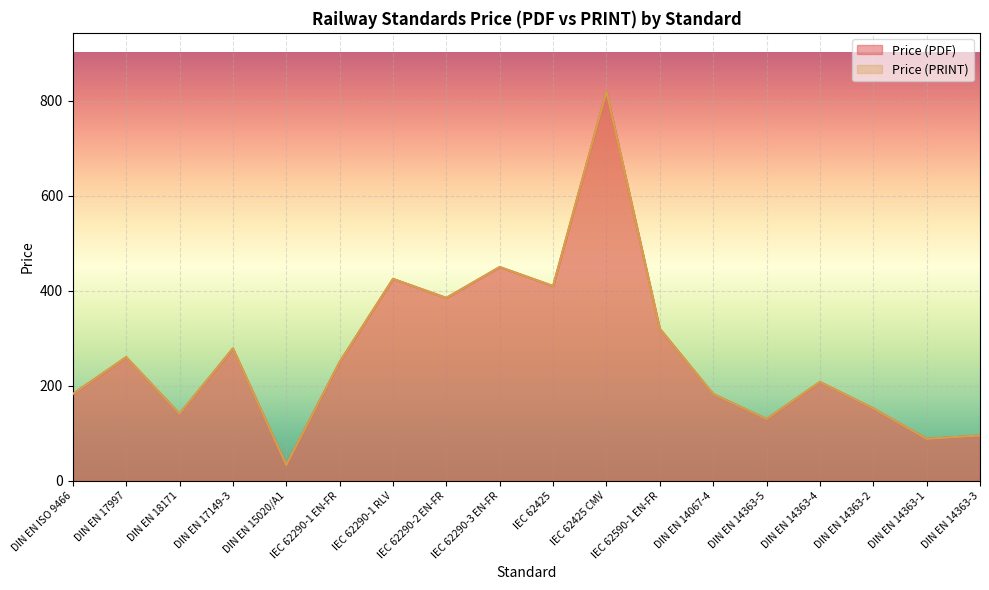

Does the chart display data point markers on the line(s)?

No